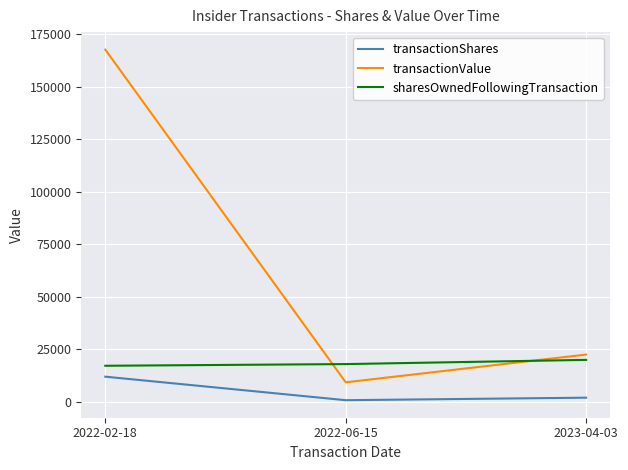

At how many categories does at least one series exceed 139991?

1